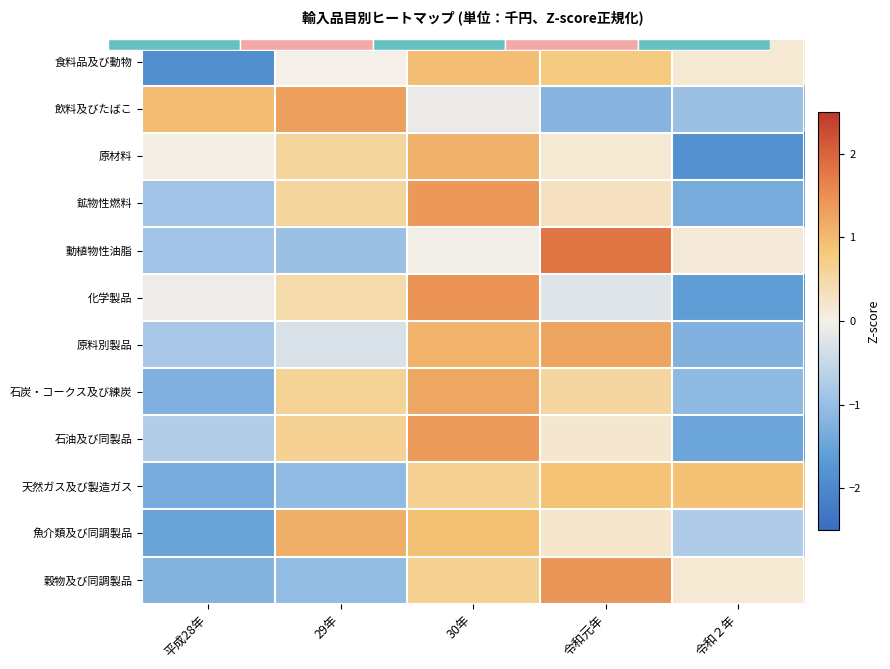

What value does the 動植物性油脂 series have at 平成28年?

-0.9